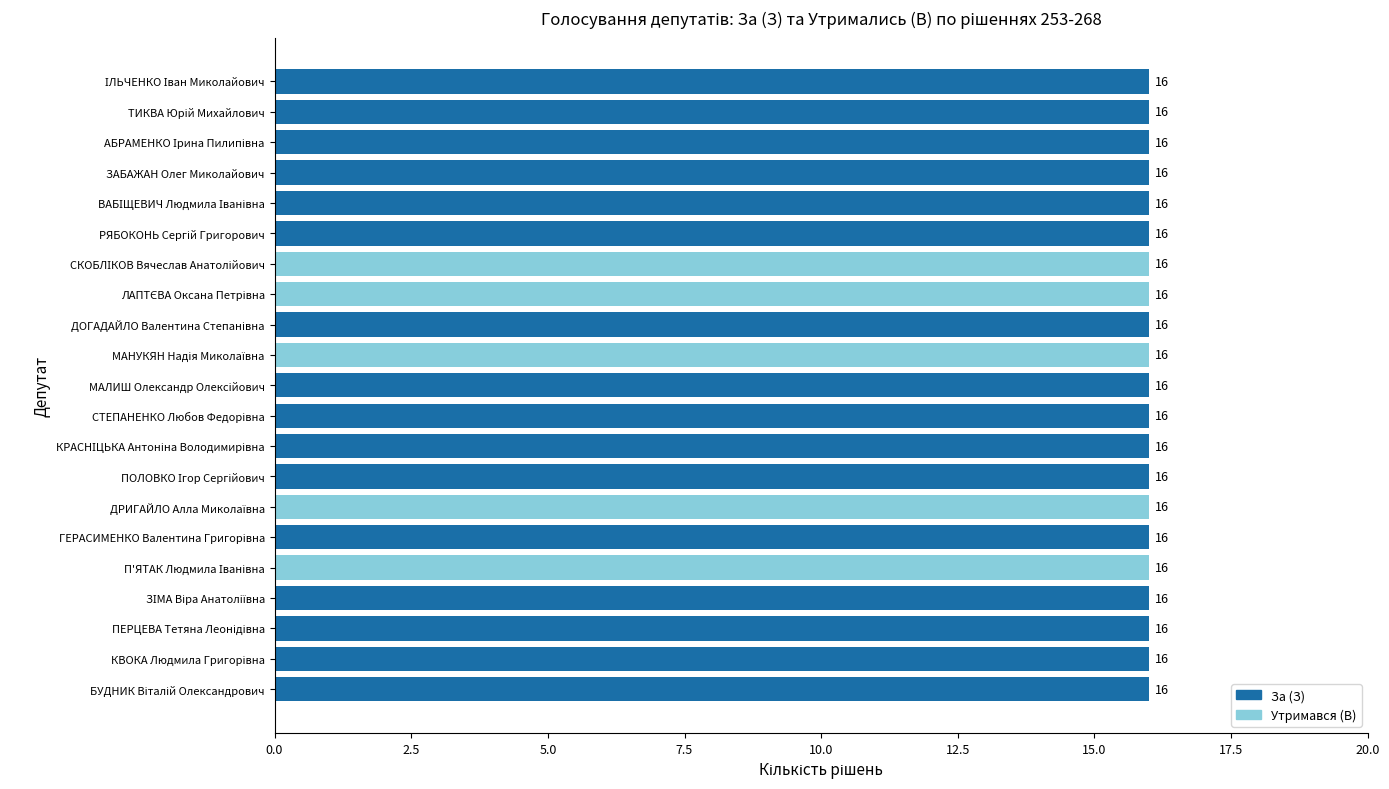

True or false: Утримався (В) has a value of -6 at БУДНИК Віталій Олександрович.

False